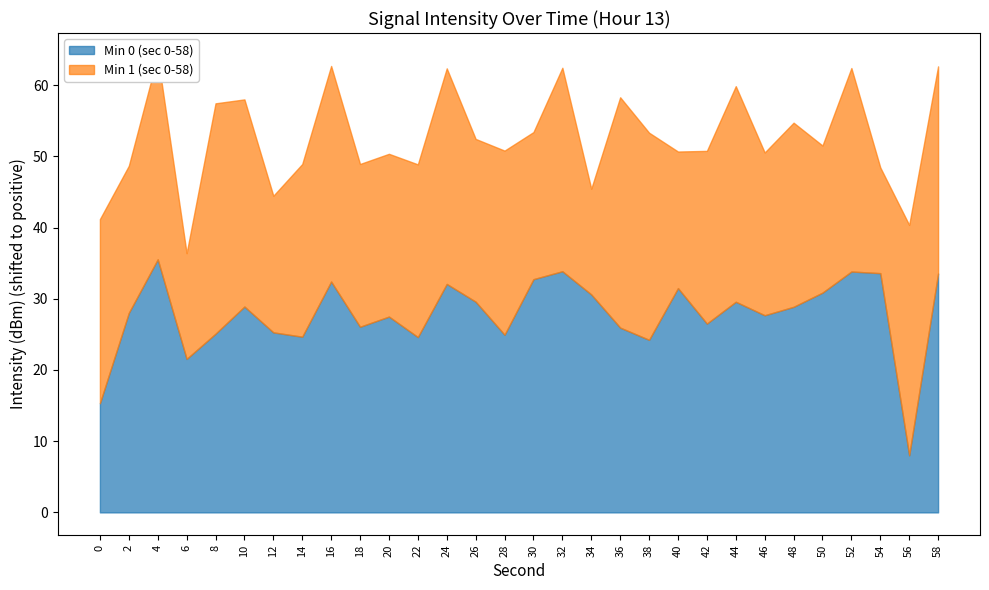

At which label does Min 1 (sec 0-58) first exceed -134?

4